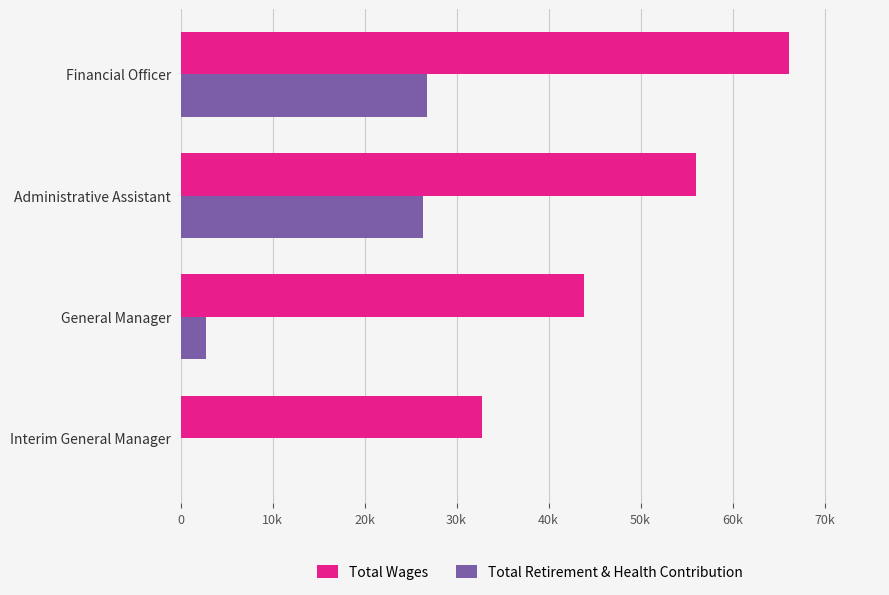

What are all the series names shown in the legend?

Total Wages, Total Retirement & Health Contribution